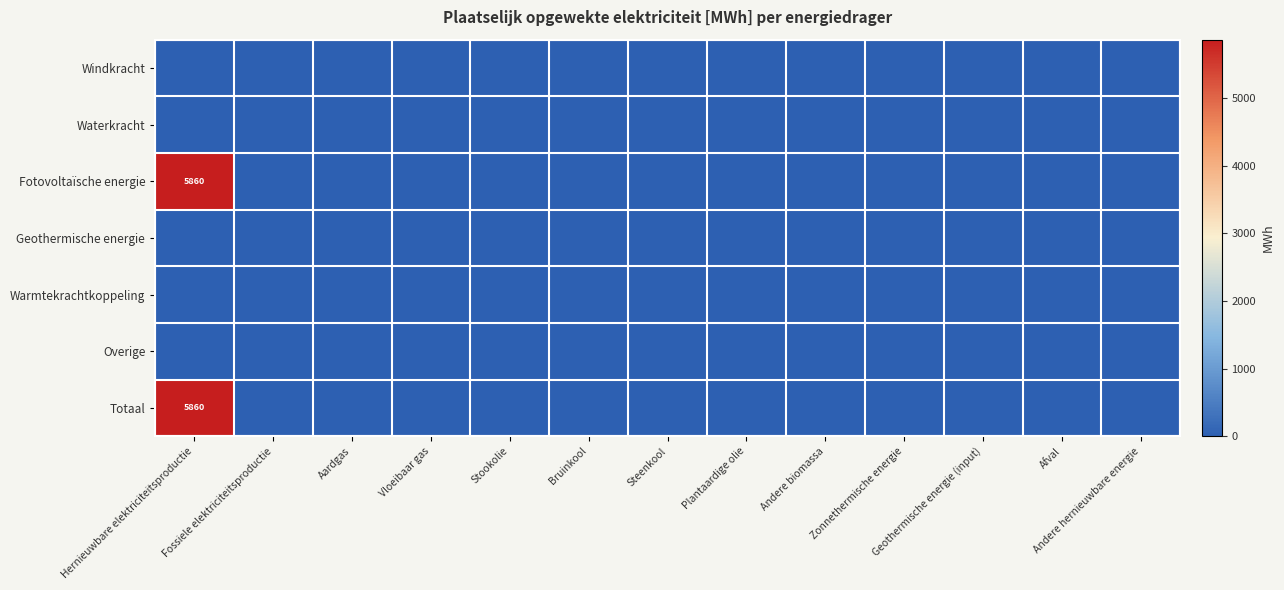

The value of Fotovoltaïsche energie at Zonnethermische energie is 2040.8. True or false?

False